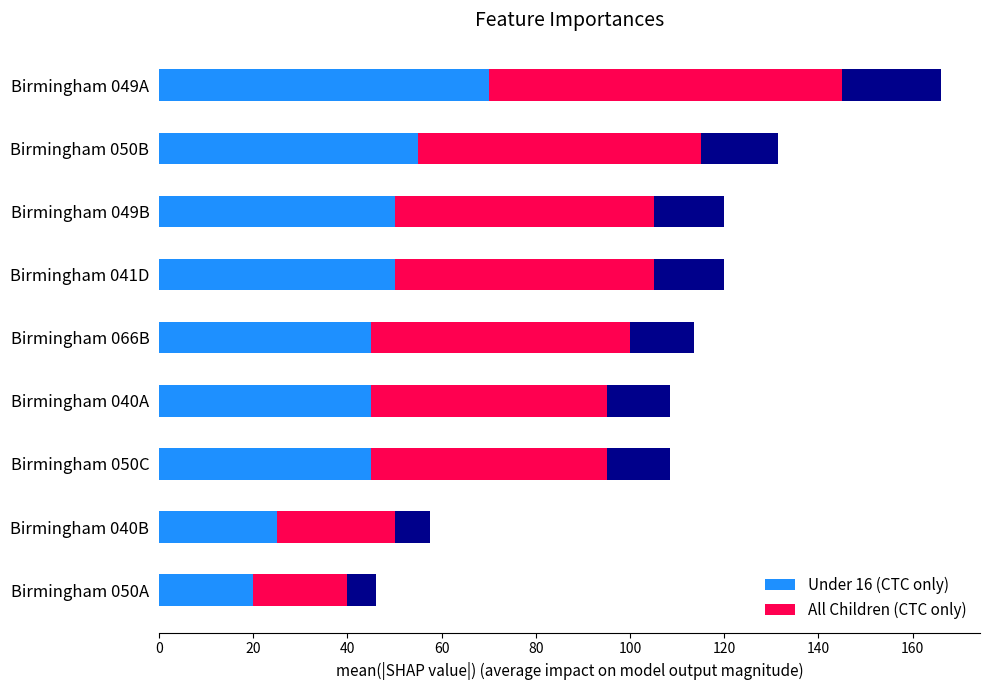

The value of Under 16 (CTC only) at Birmingham 040A is 21. True or false?

False